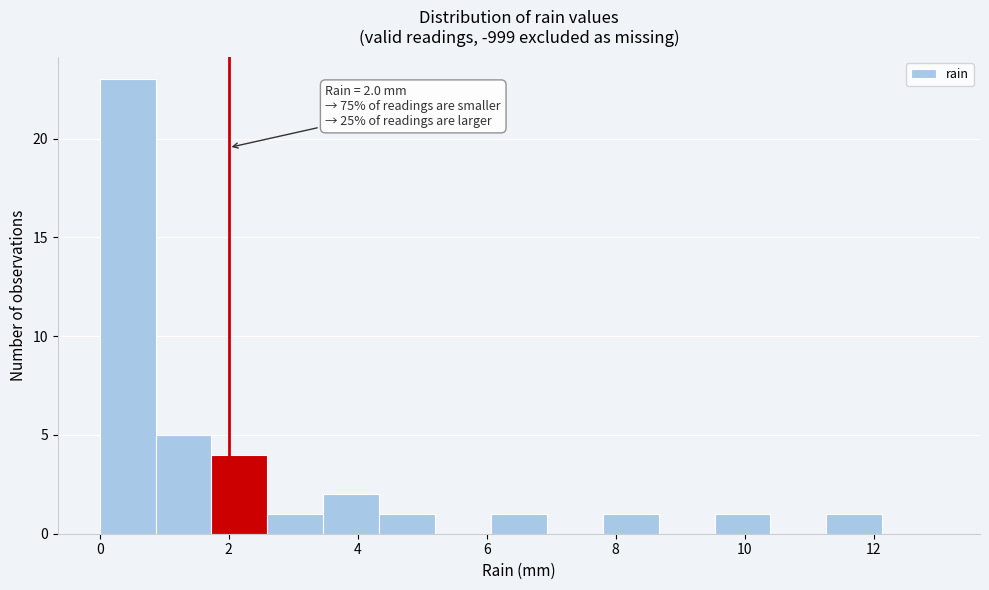

Over which range of the x-axis is the bar tallest?

0.0 to 0.8